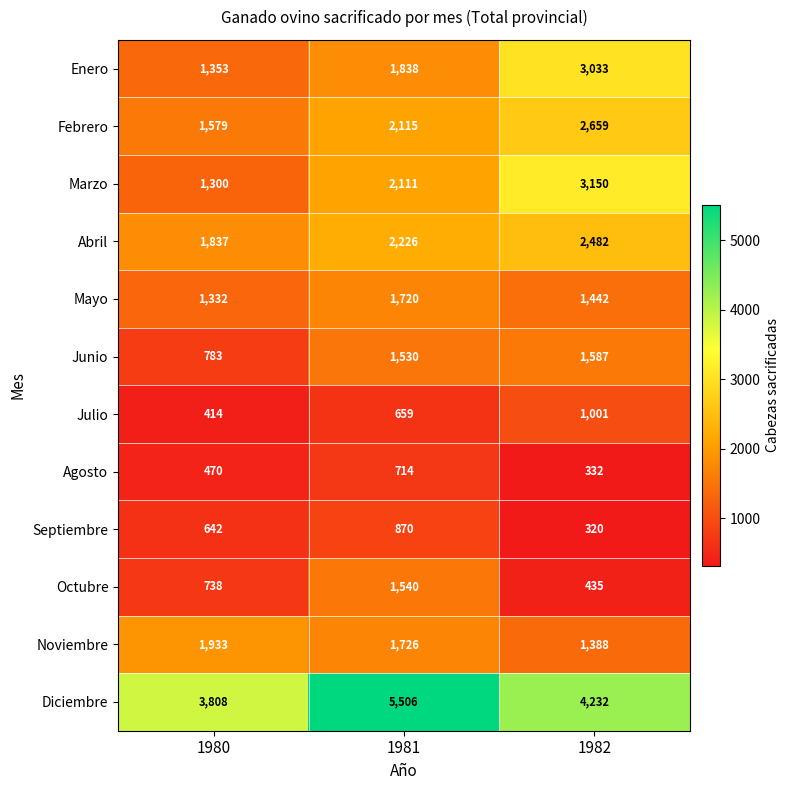

What is the sum of all Febrero values?

6353